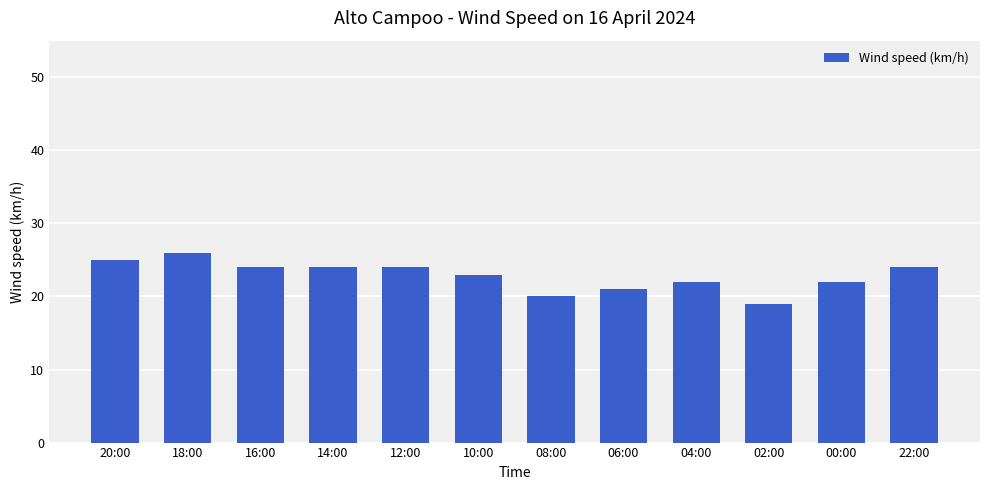

What is the average value?

23